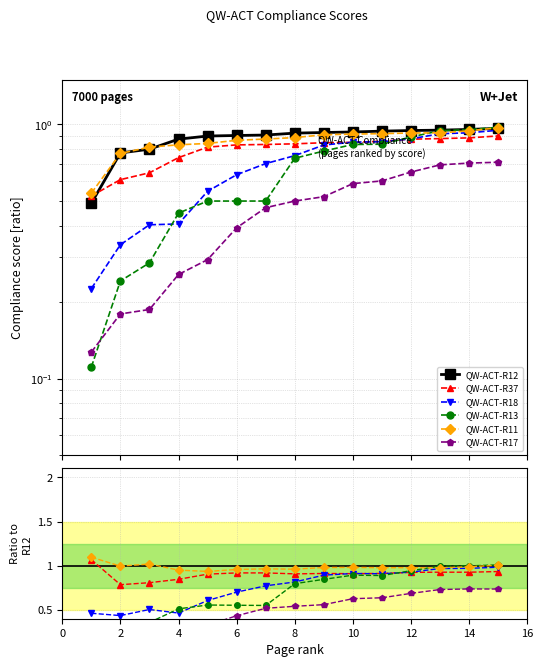

How many series are shown in this chart?

6